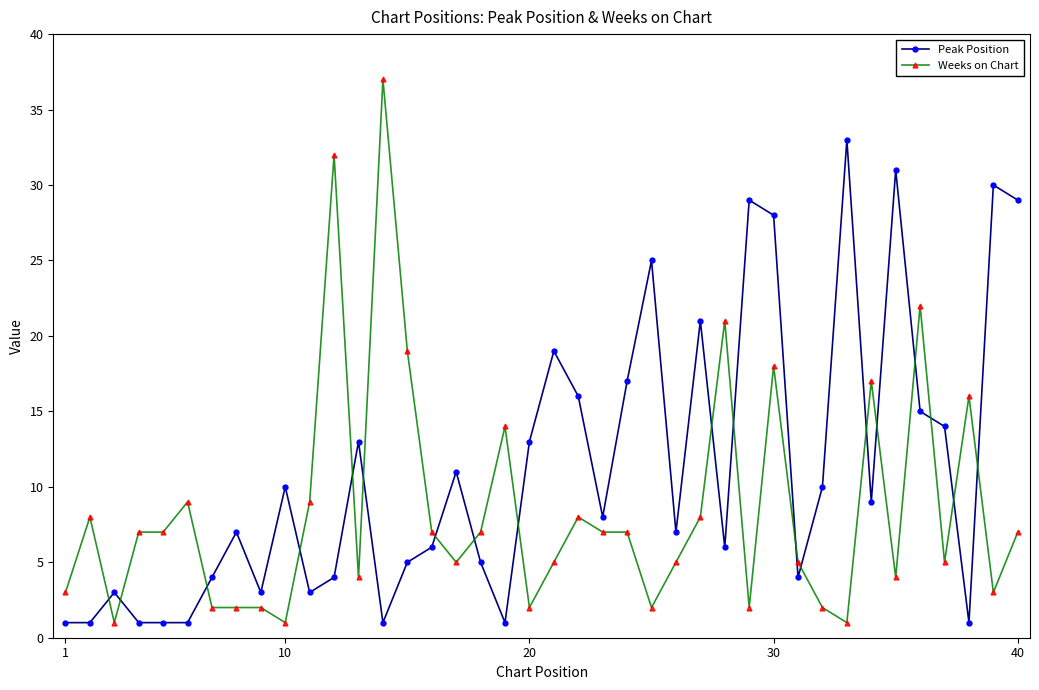

Which series has the largest range (max minus min)?

Weeks on Chart